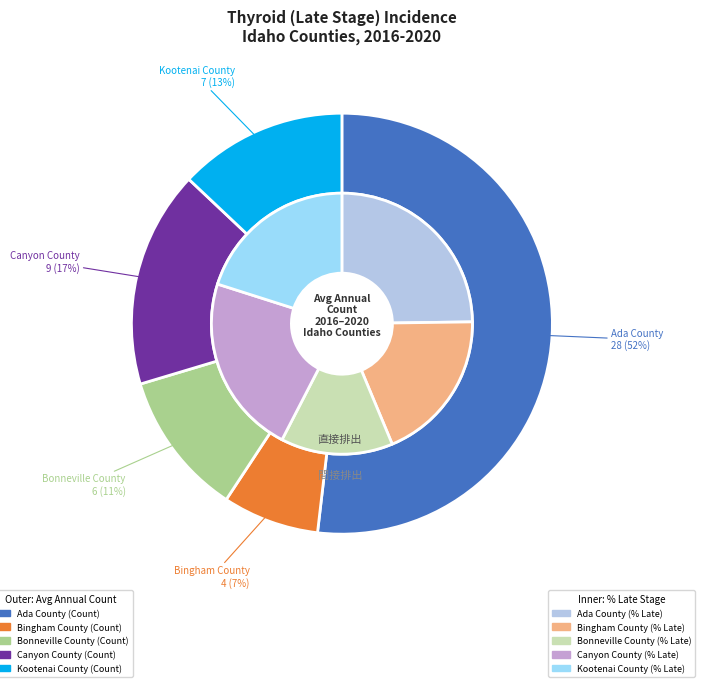

To the nearest percent, what is the difference between the largest and smallest slice percentages?

44%